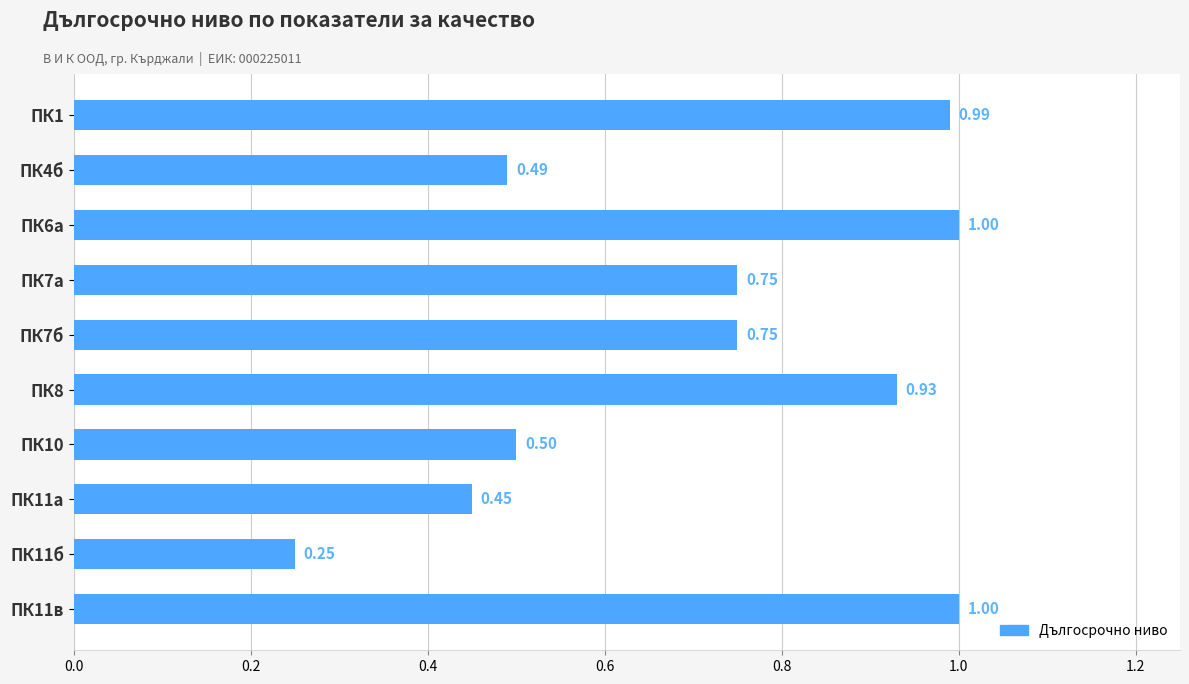

What is the sum of all values?

7.1